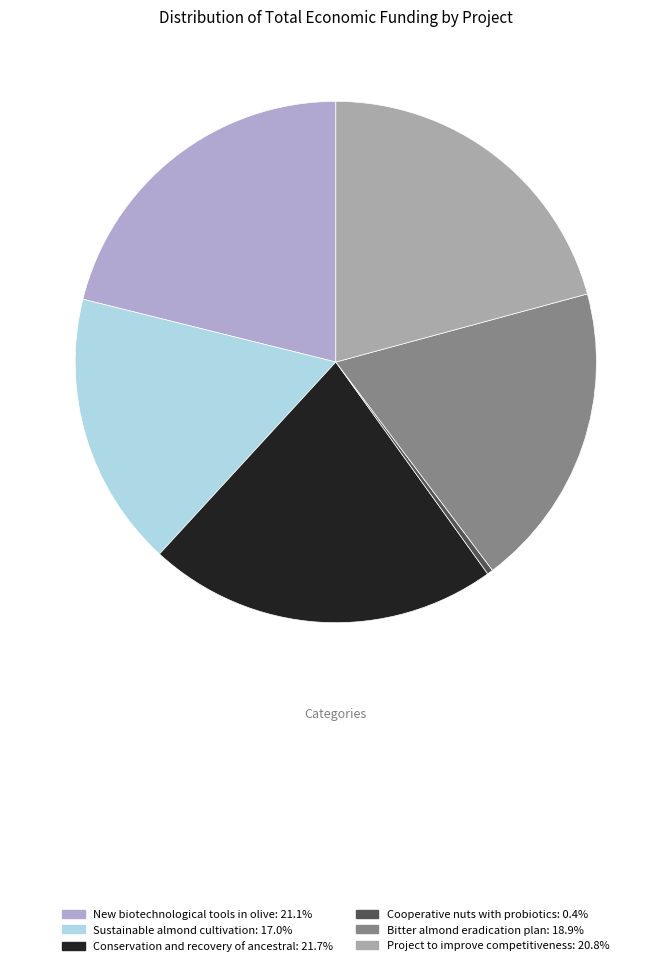

How many slices are in this pie chart?

6